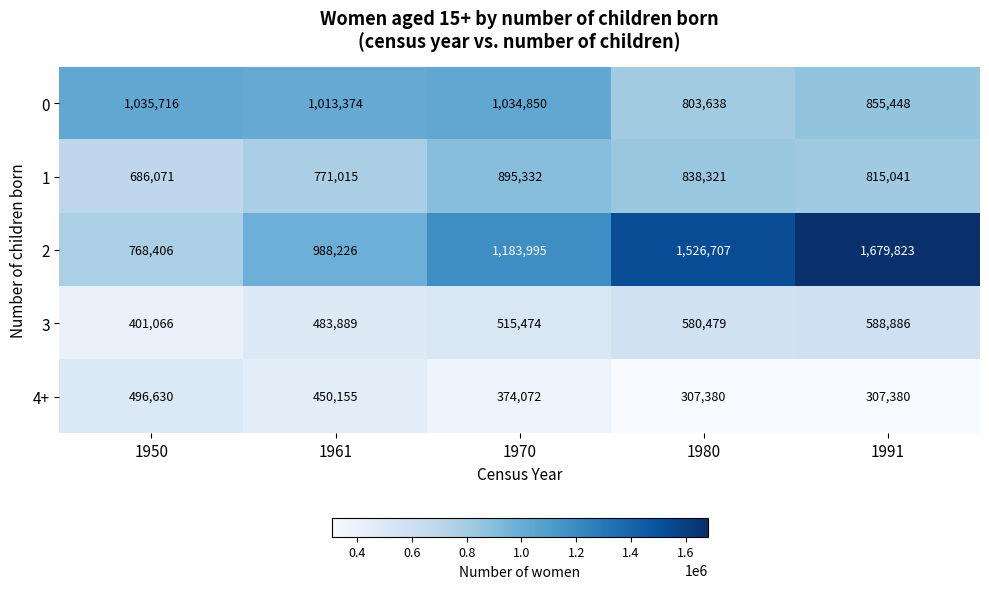

What is the maximum value shown in the chart?

1679823